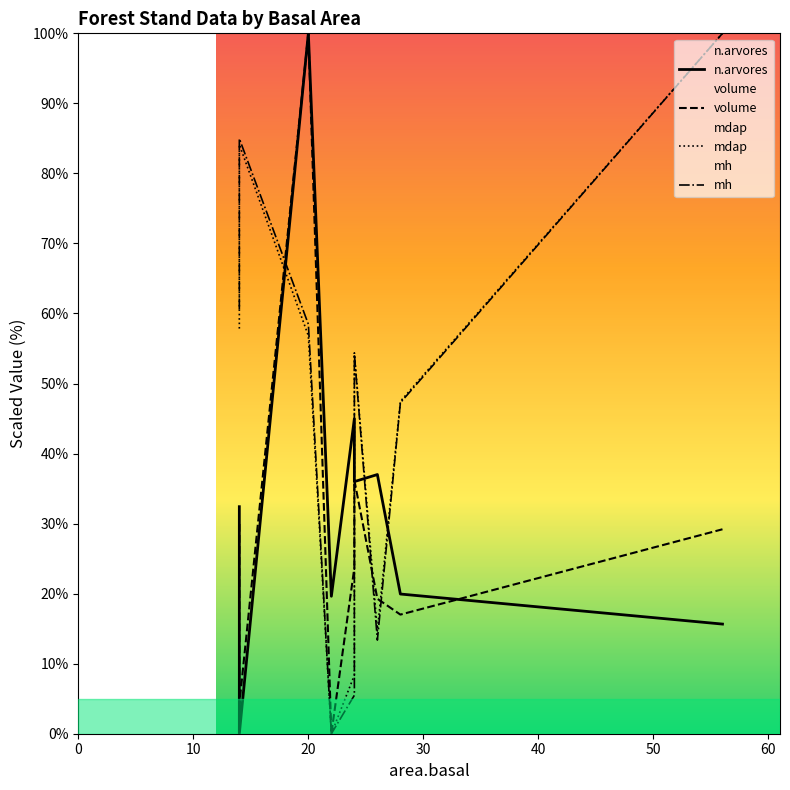

What is the spread (max minus min) of values at 20?

43.2